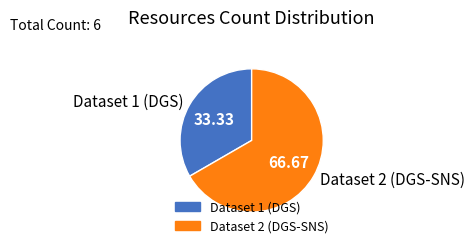

Is the sum of Dataset 1 (DGS) and Dataset 2 (DGS-SNS) greater than half?

Yes